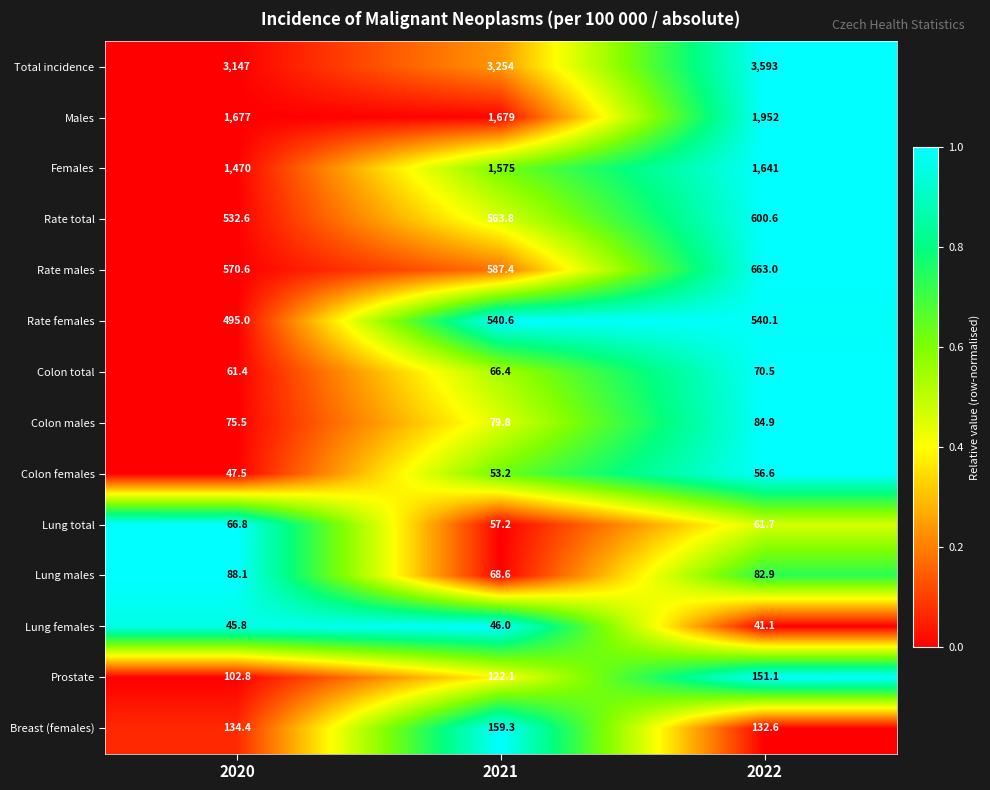

Which series has the largest range (max minus min)?

Total incidence